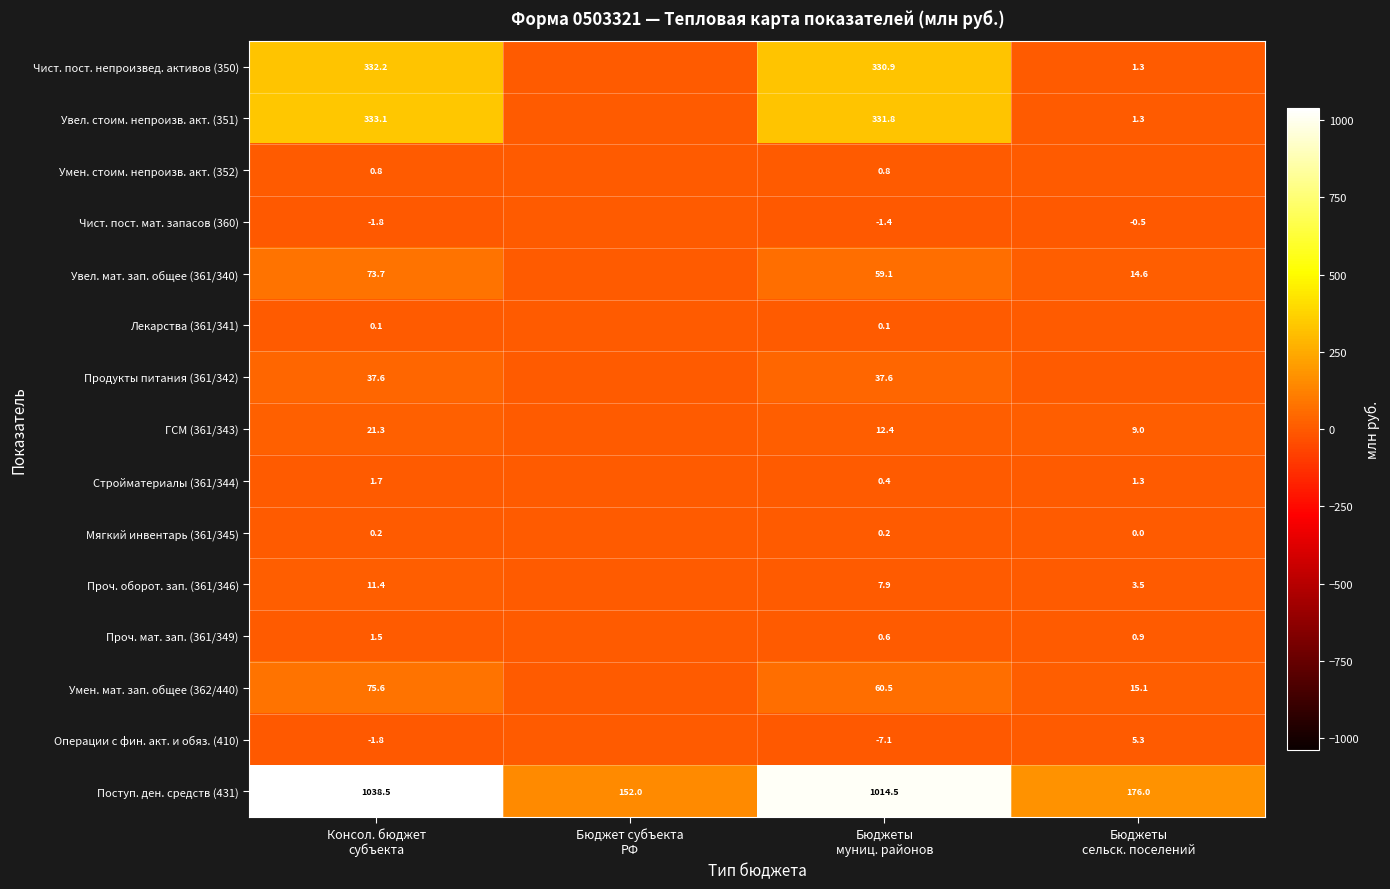

What is the spread (max minus min) of values at Бюджеты
муниц. районов?

1021.6